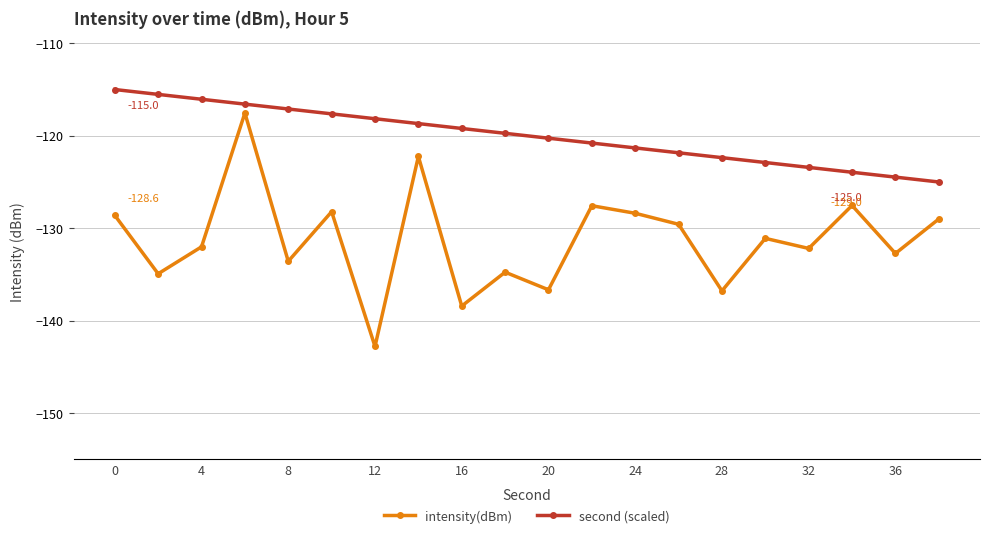

What is the value of the intensity(dBm) point at the 16th from the left?

-131.1